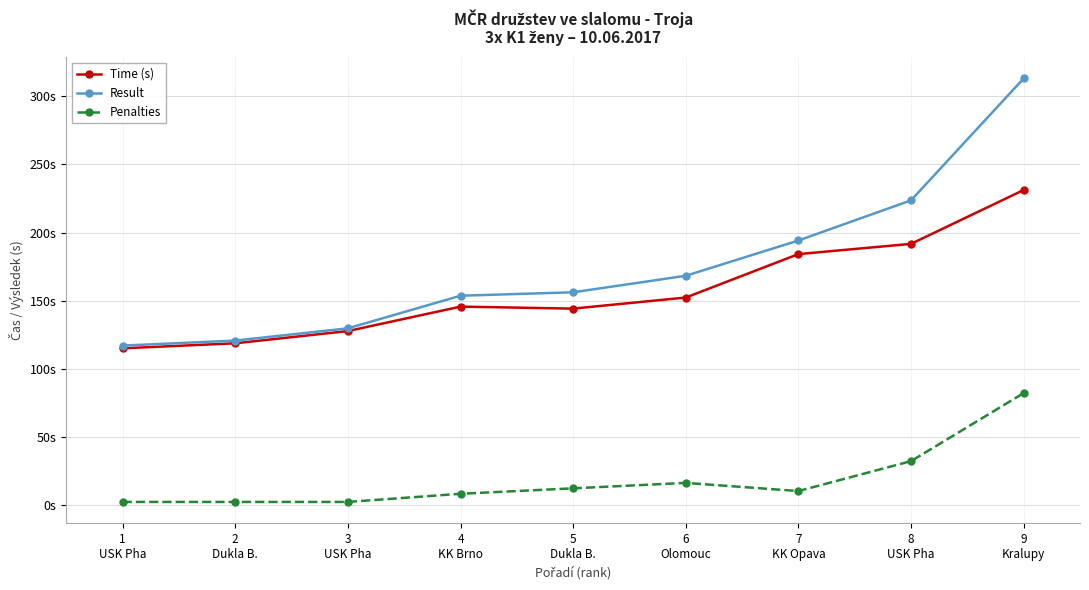

True or false: Time (s) has more than 2 points higher than both neighbors.

False